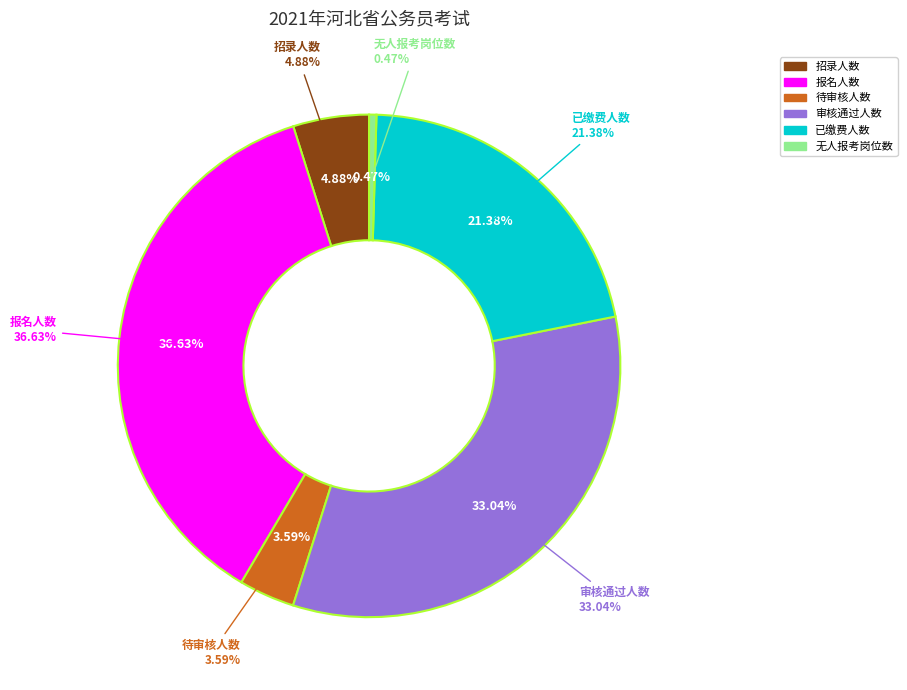

Does any single category account for the majority?

No